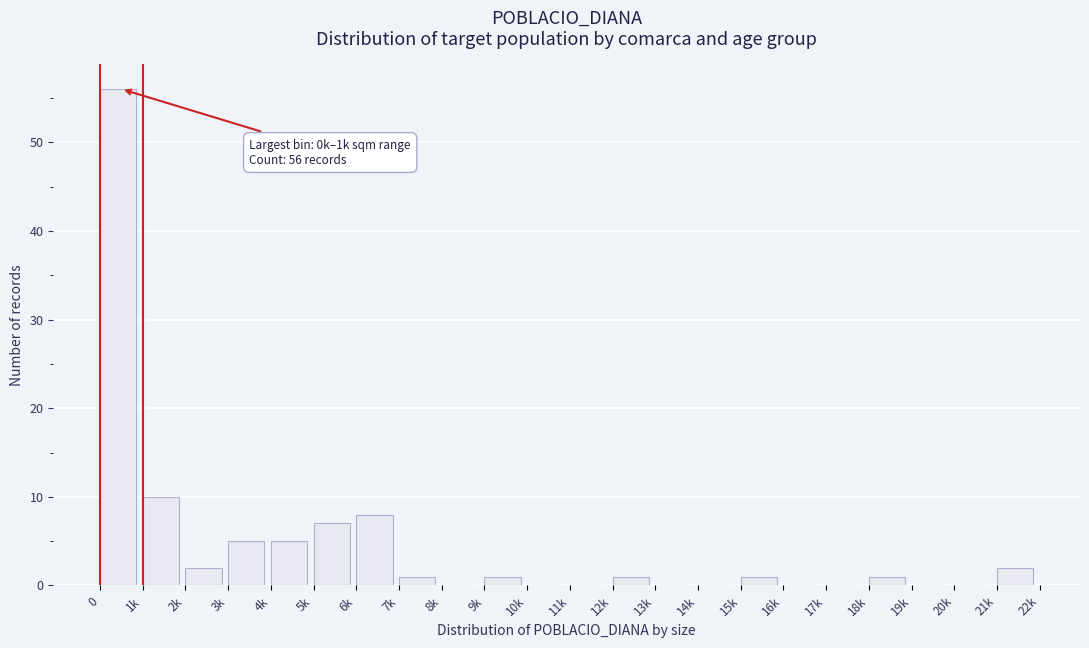

Reading left to right, extract all data points from this chart.

0=56	1k=10	2k=2	3k=5	4k=5	5k=7	6k=8	7k=1	8k=0	9k=1	10k=0	11k=0	12k=1	13k=0	14k=0	15k=1	16k=0	17k=0	18k=1	19k=0	20k=0	21k=2